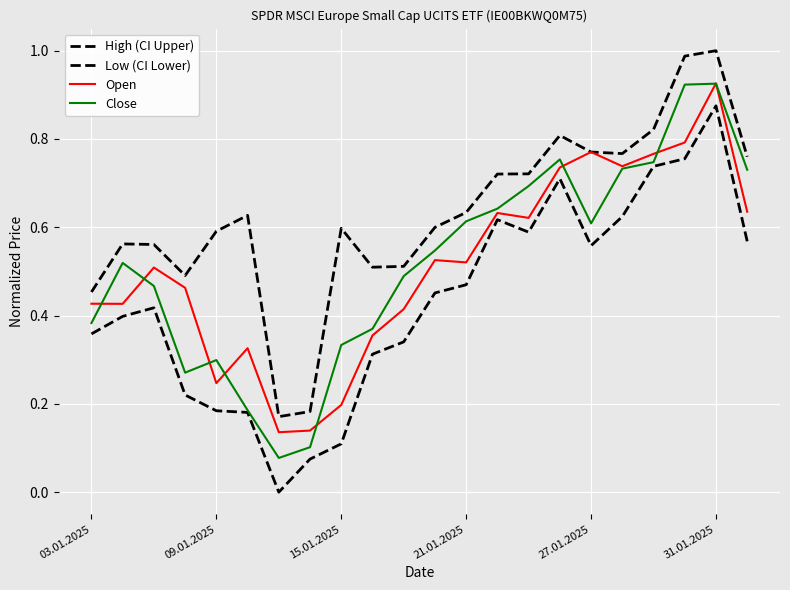

How many lines are shown in the chart?

4